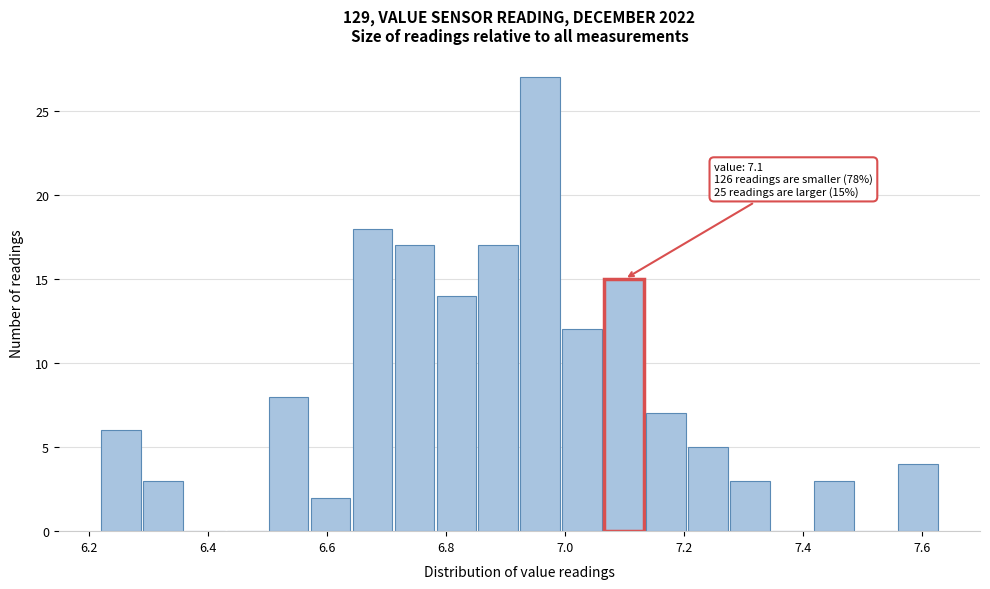

Read against the x-axis, roughly where is the centre of the tallest bar?

6.96